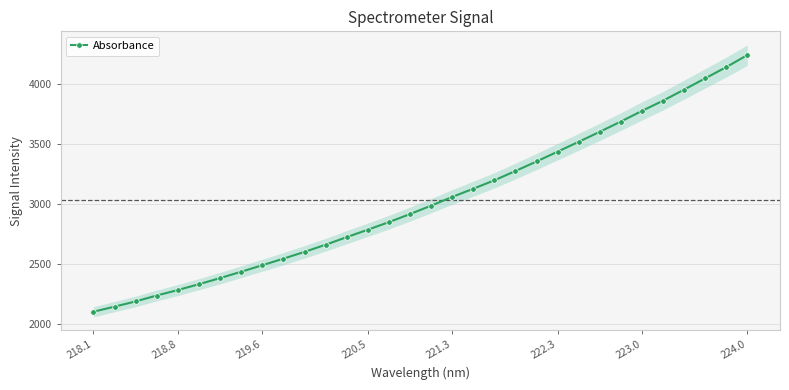

What is the value of the 12th point from the left?

2662.7